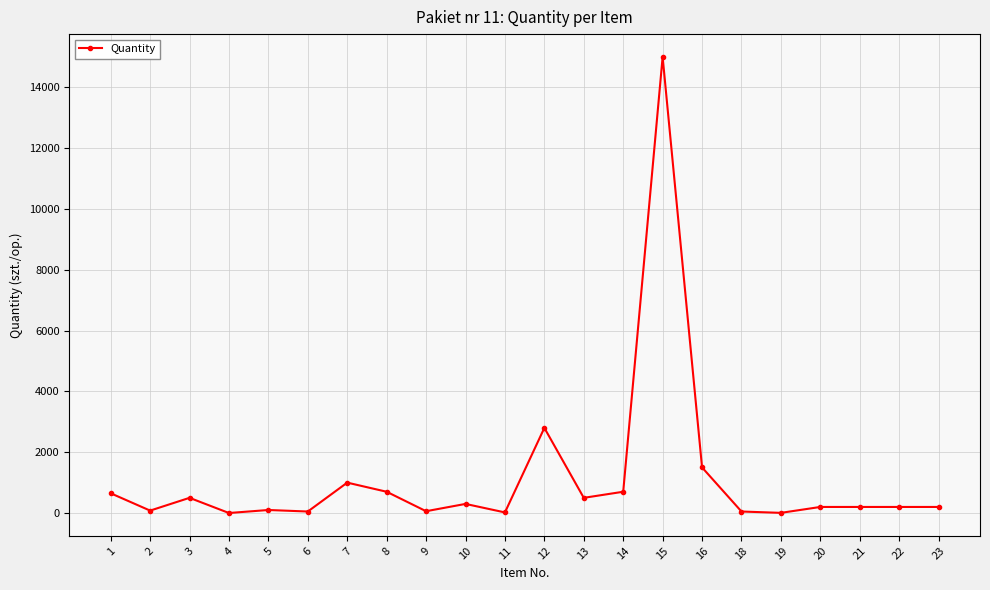

Where is the first local minimum?

2